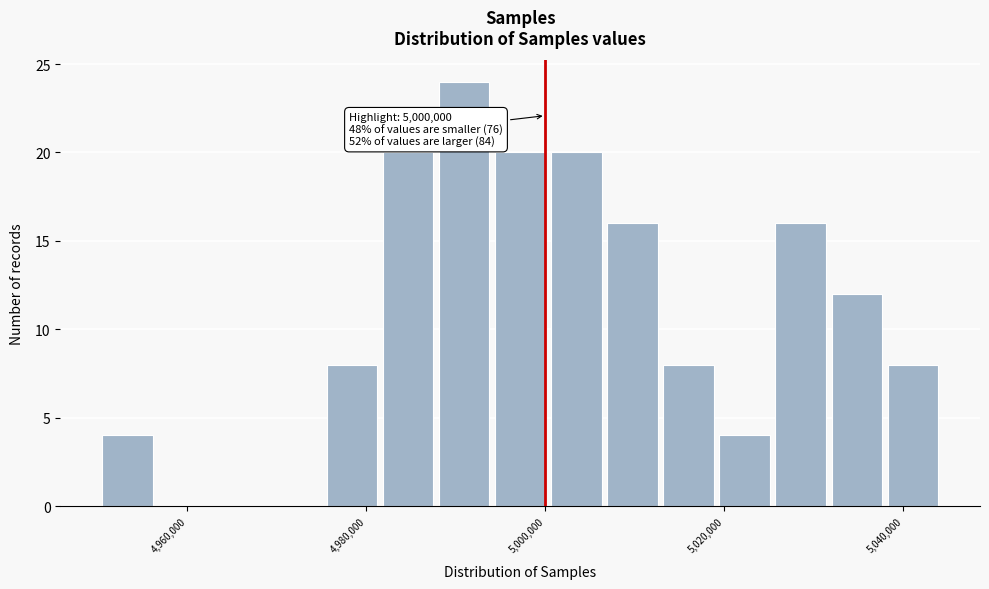

Read against the x-axis, roughly where is the centre of the tallest bar?

4990000